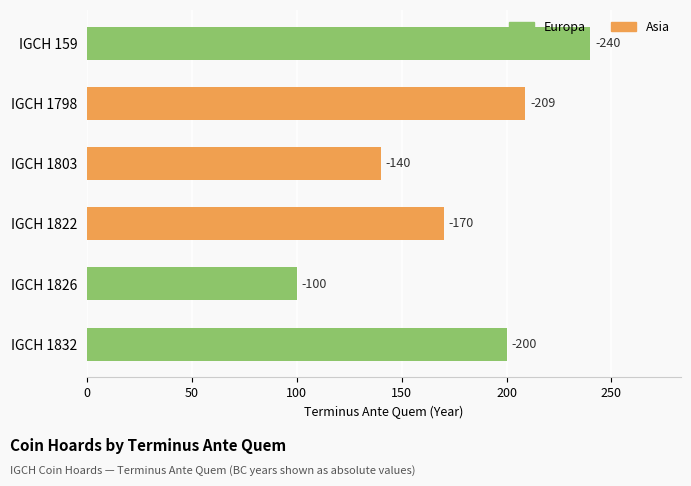

Does the chart contain any negative values?

No